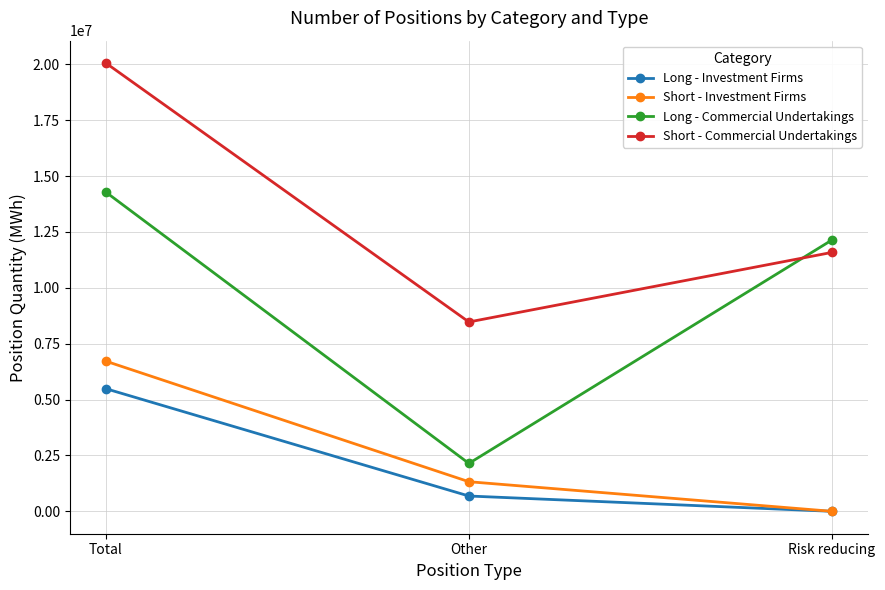

Which series has the largest total across all categories?

Short - Commercial Undertakings